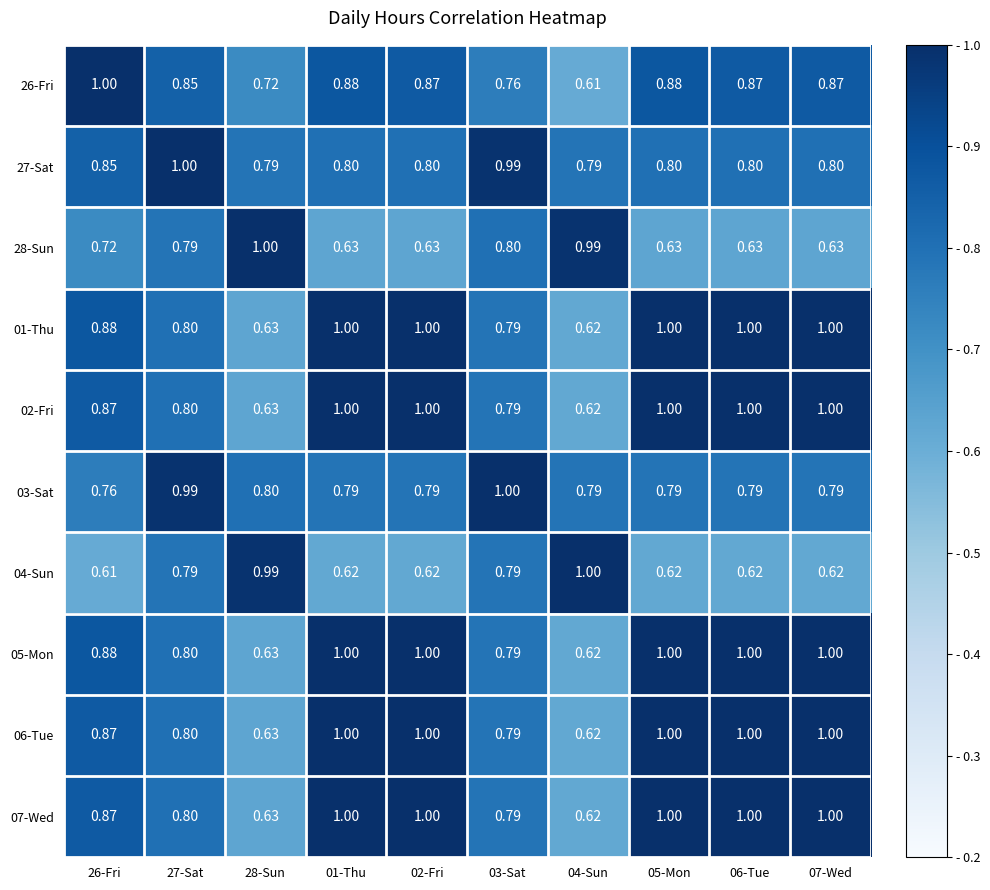

Is the value of 06-Tue at 02-Fri greater than the value of 01-Thu at 03-Sat?

Yes